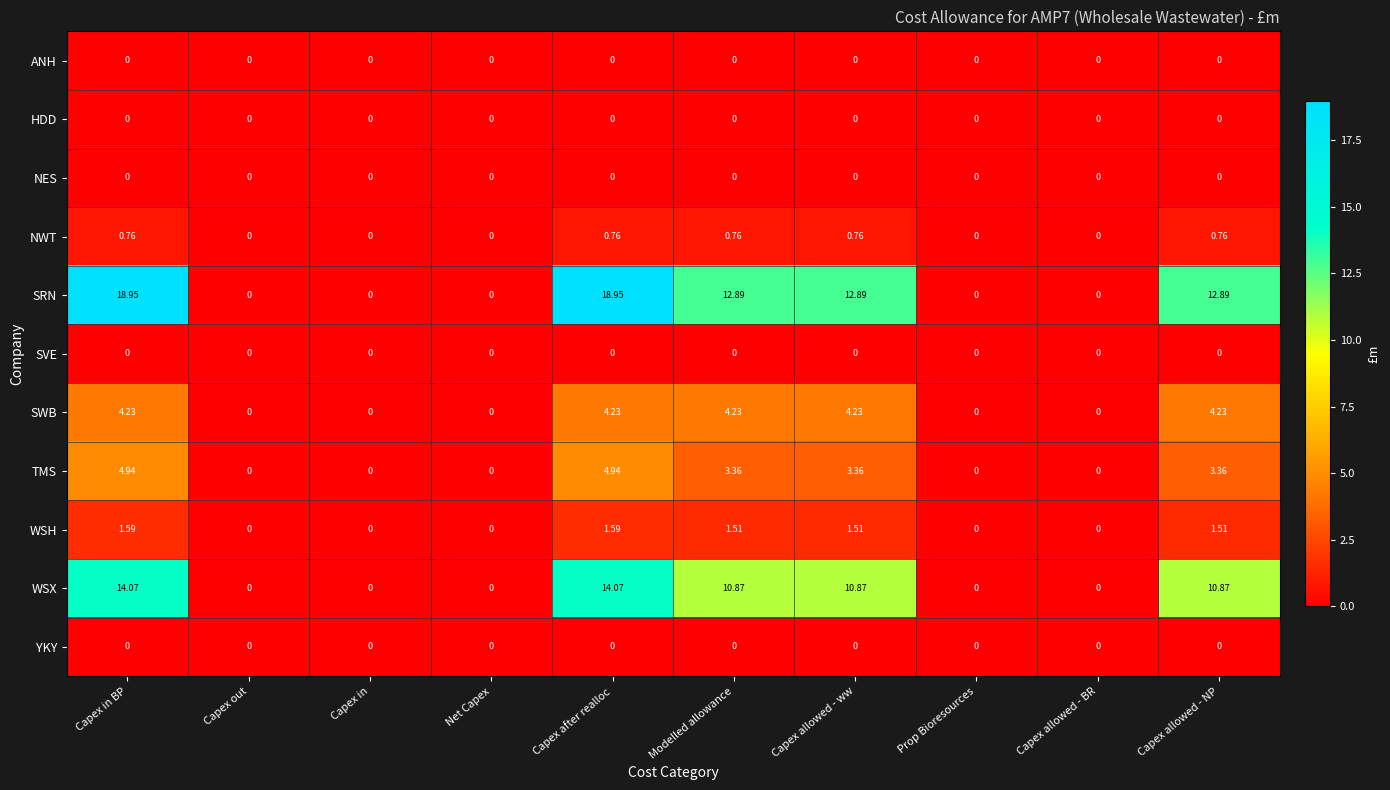

Which series has the largest total across all categories?

SRN